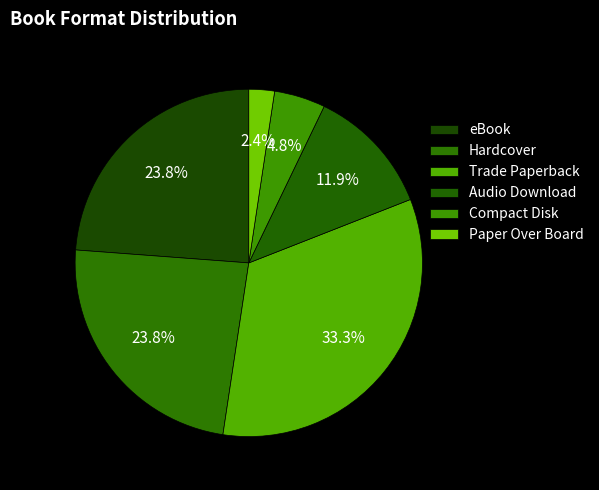

How many slices are in this pie chart?

6